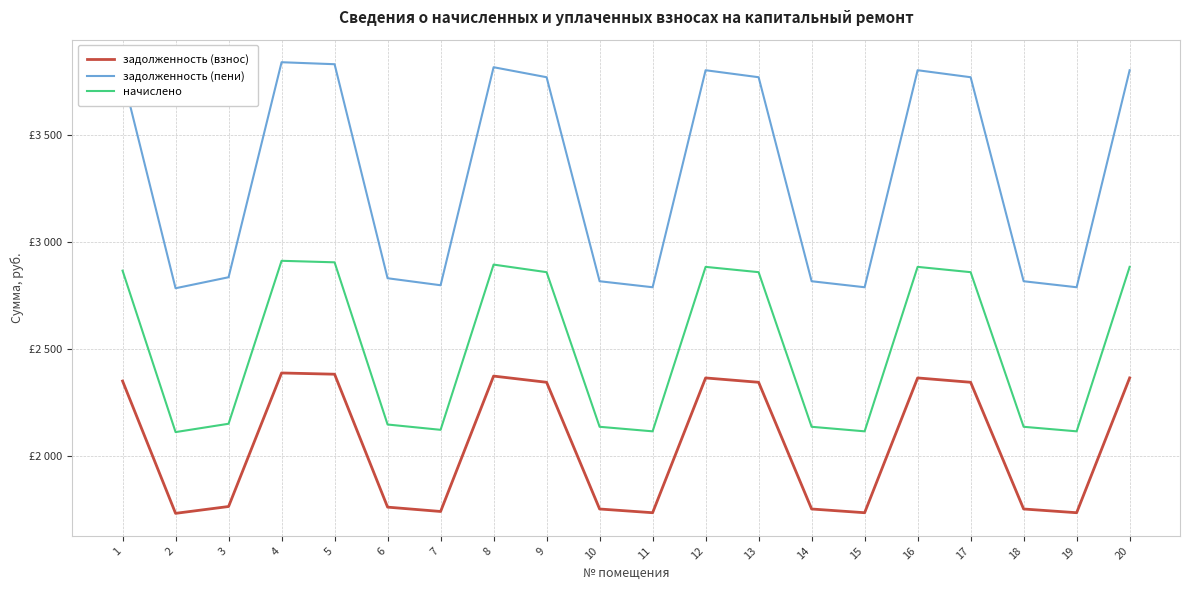

Does the chart display data point markers on the line(s)?

No